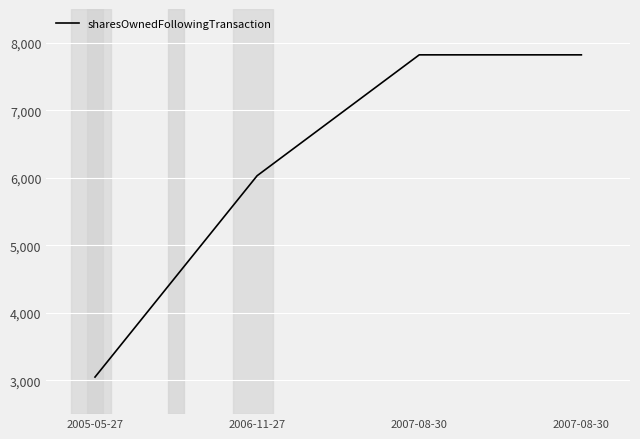

What is the value of the 4th point from the left?

7821